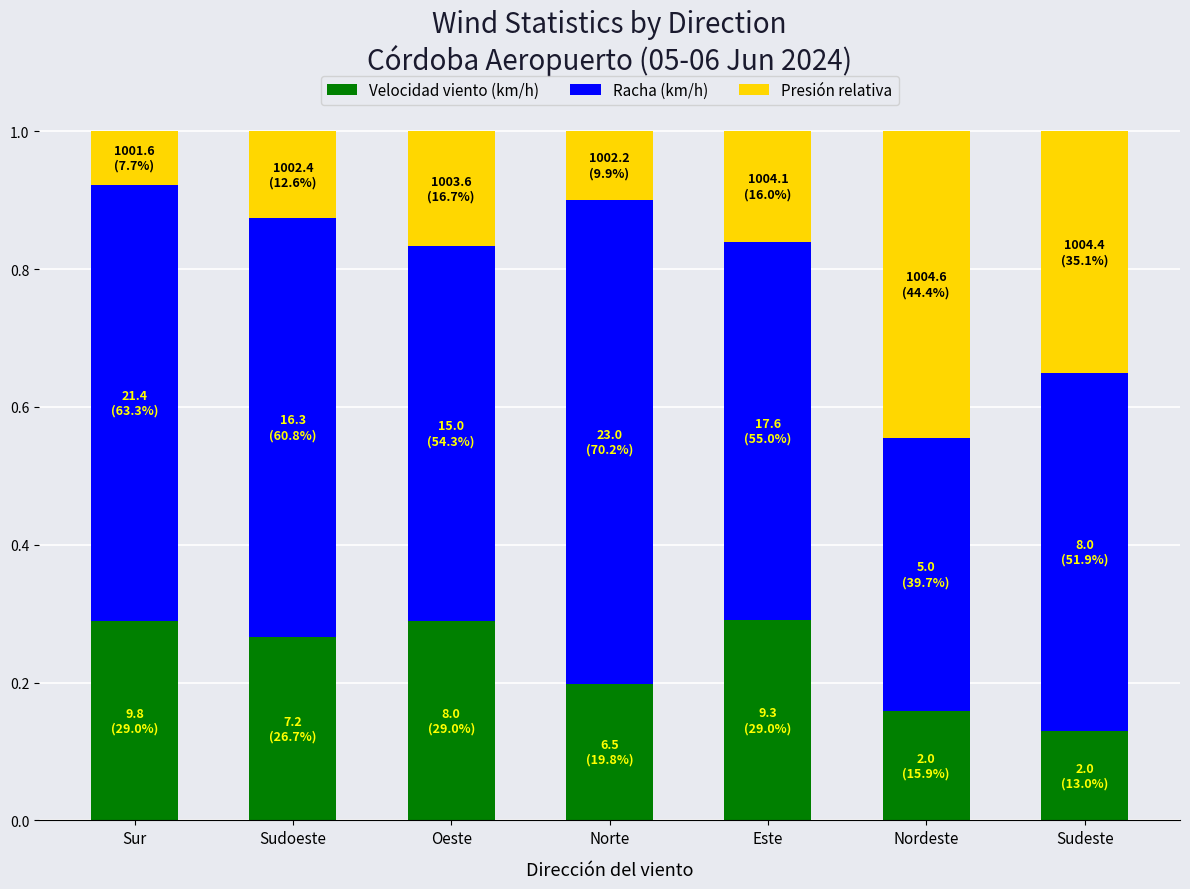

What is the total value across all series at Oeste?

1.0